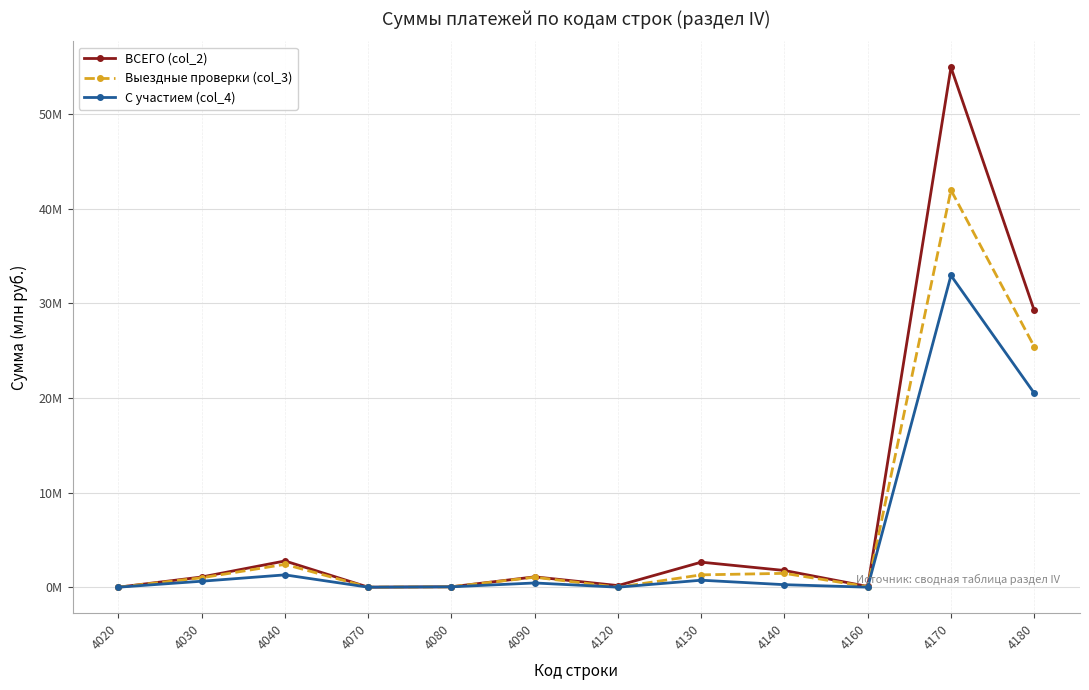

The value of С участием (col_4) at 4040 is 0.5. True or false?

False